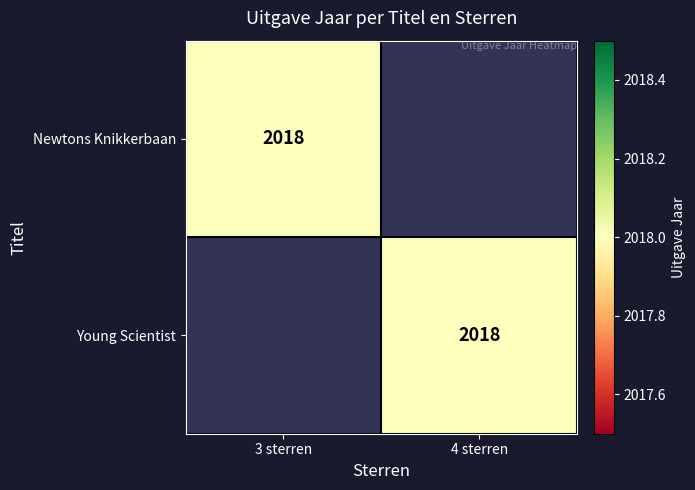

How many categories are shown in the chart?

2